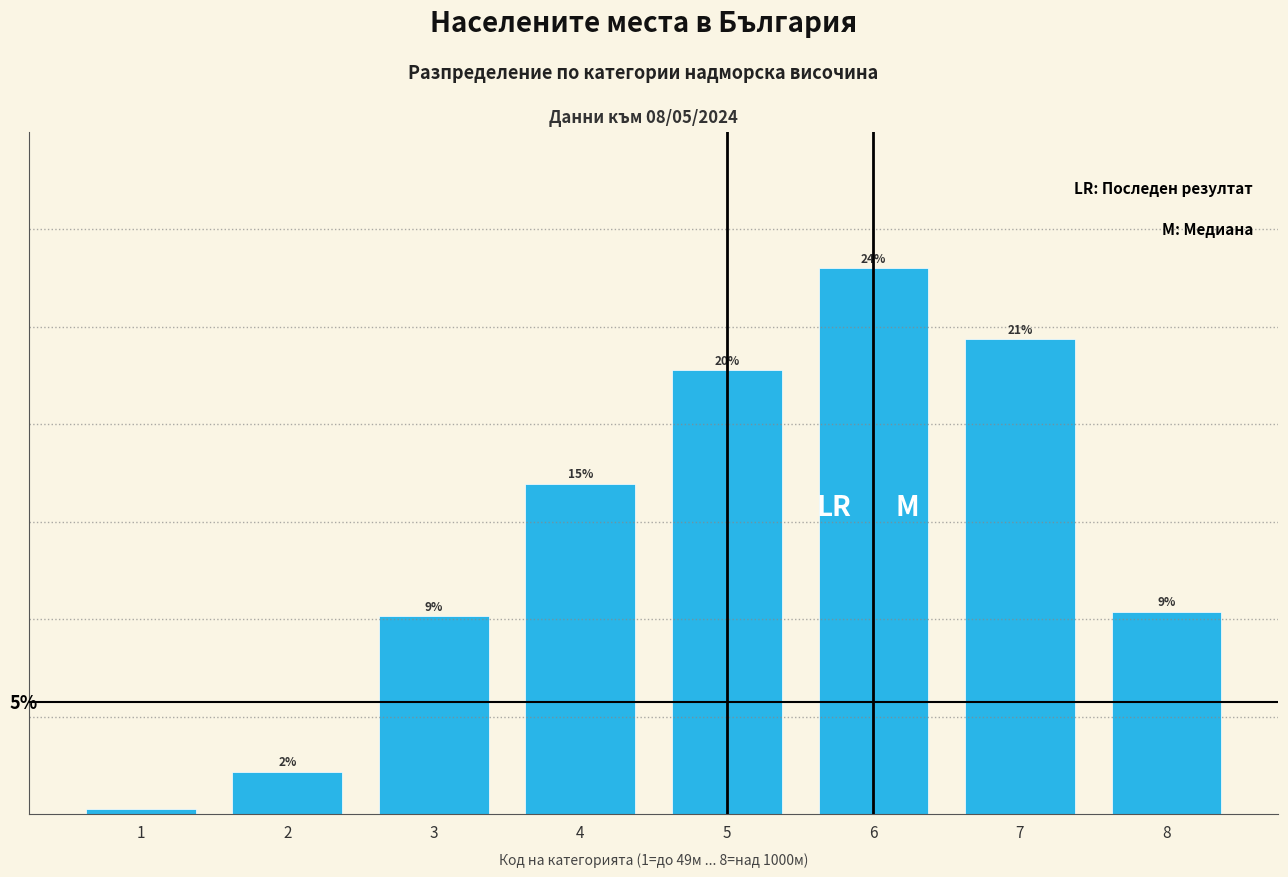

Are the bars horizontal?

No